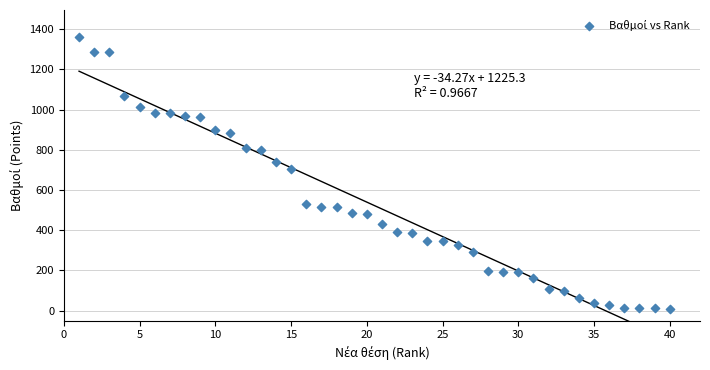

What is the range of X values (max minus min)?

39.0